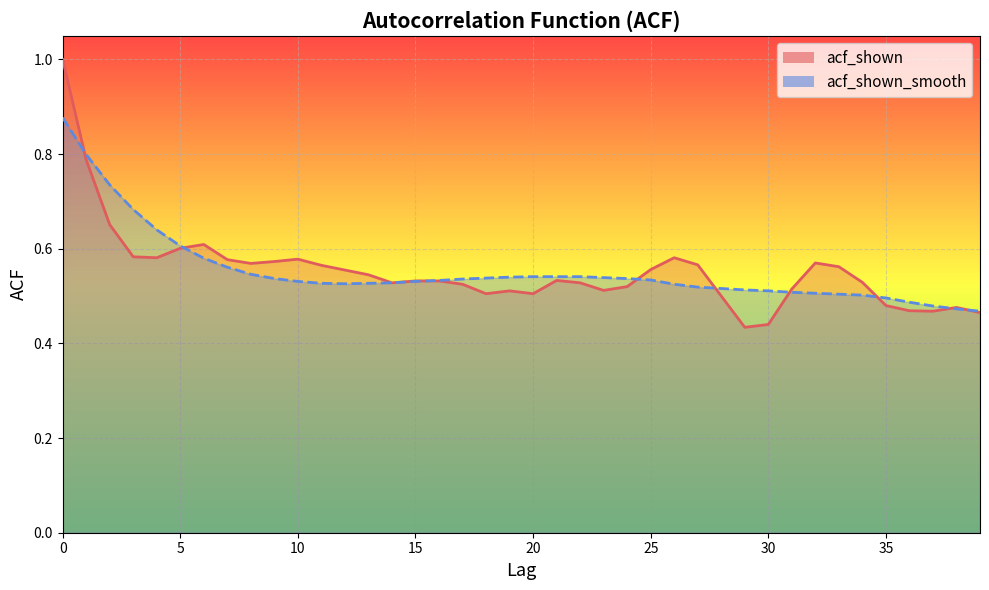

Does the chart display data point markers on the line(s)?

No